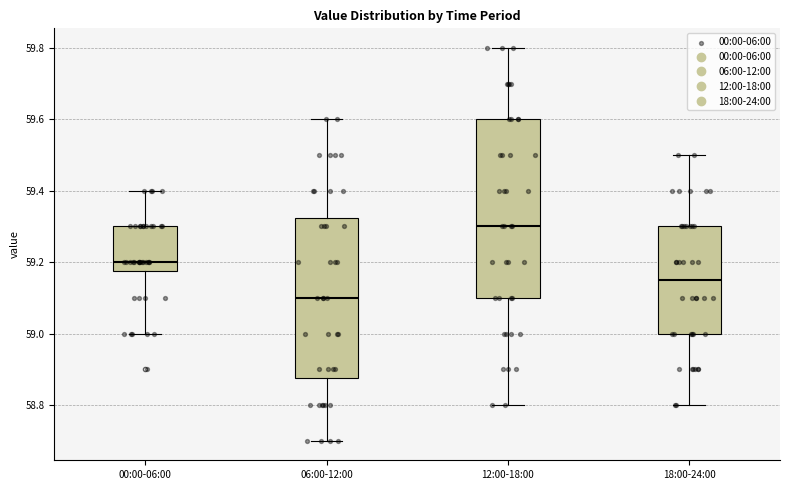

Which box has the highest median line?

12:00-18:00